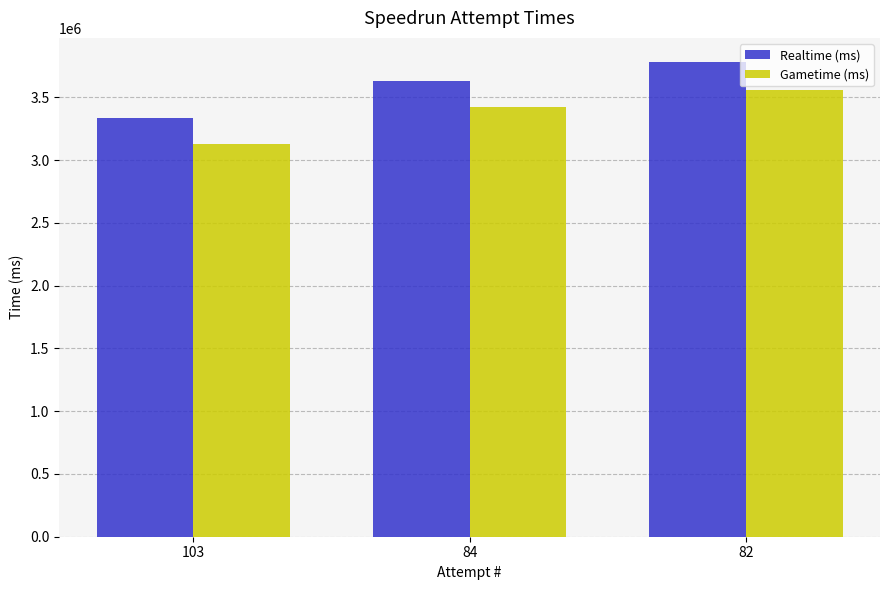

What is the difference between the maximum and minimum values in the Realtime (ms) series?

447866